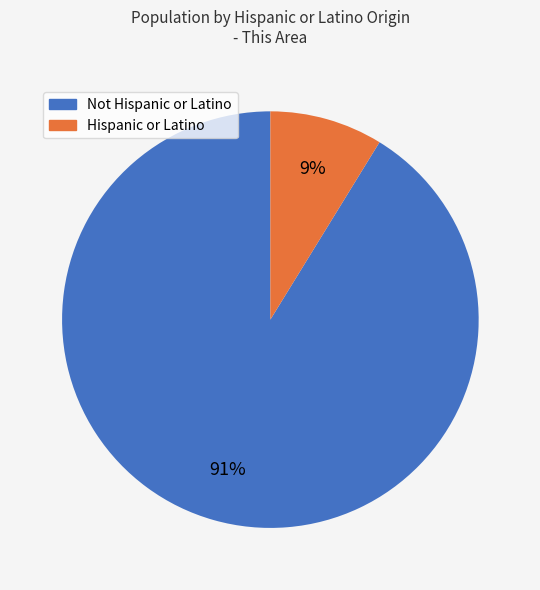

To the nearest percent, what percentage of the pie is Not Hispanic or Latino?

91%